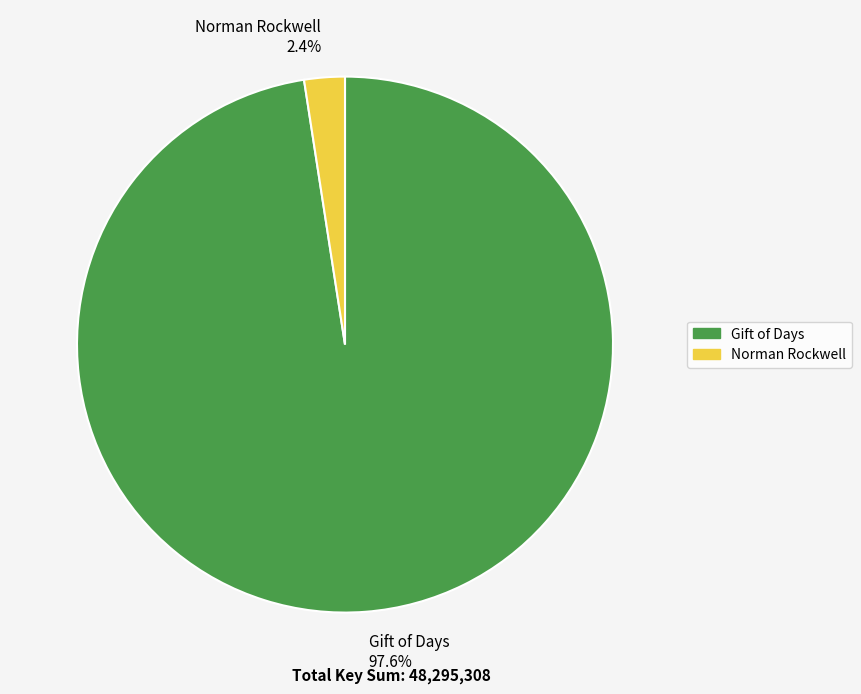

How many slices are in this pie chart?

2